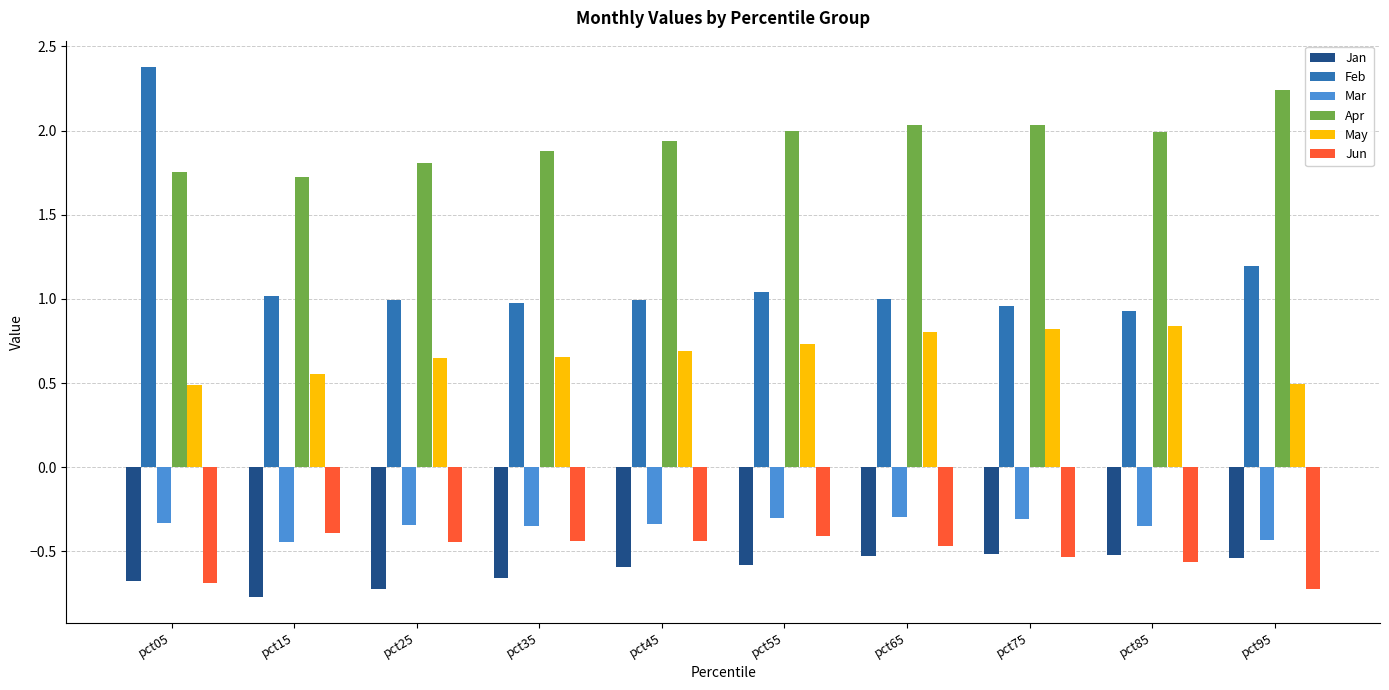

What is the total value across all series at pct85?

2.3